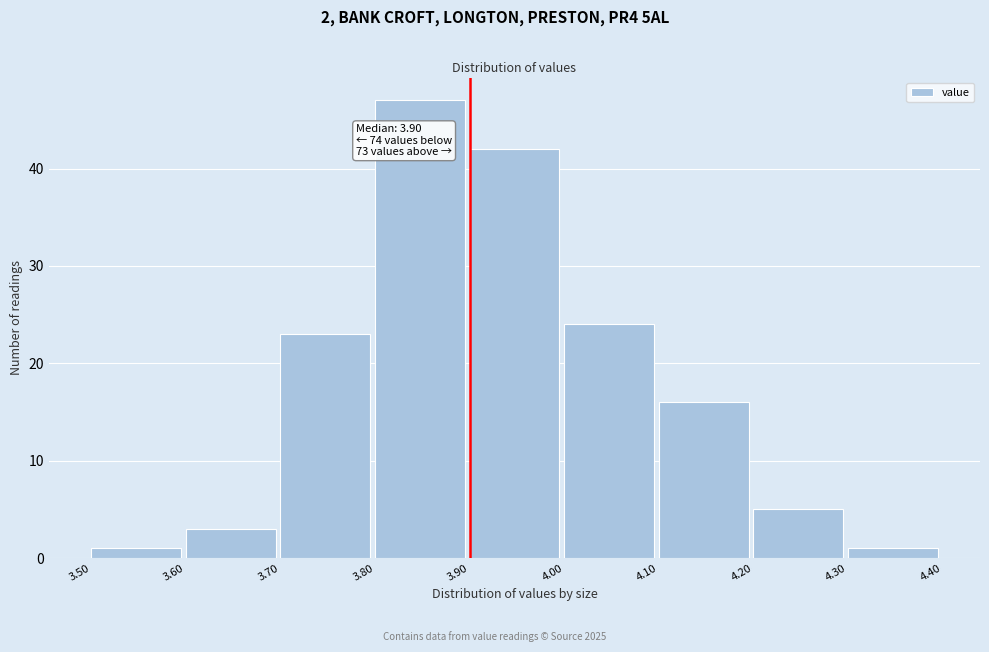

Which range on the x-axis has the tallest bar?

3.80 to 3.90